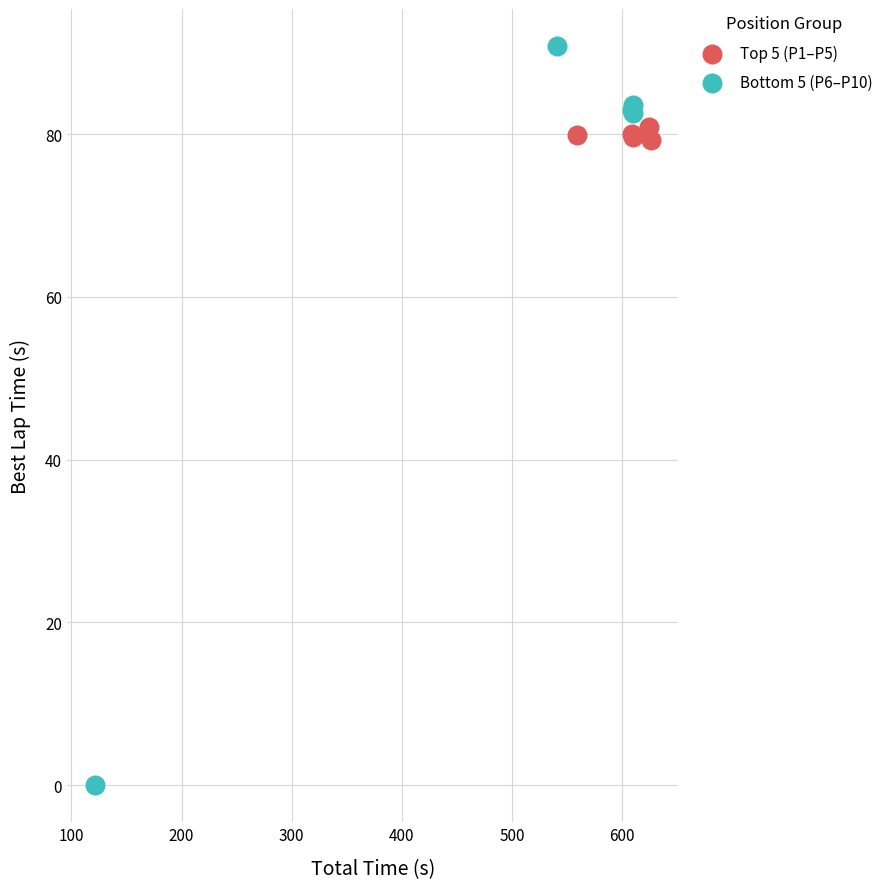

Which series reaches the maximum Y coordinate?

Bottom 5 (P6–P10)